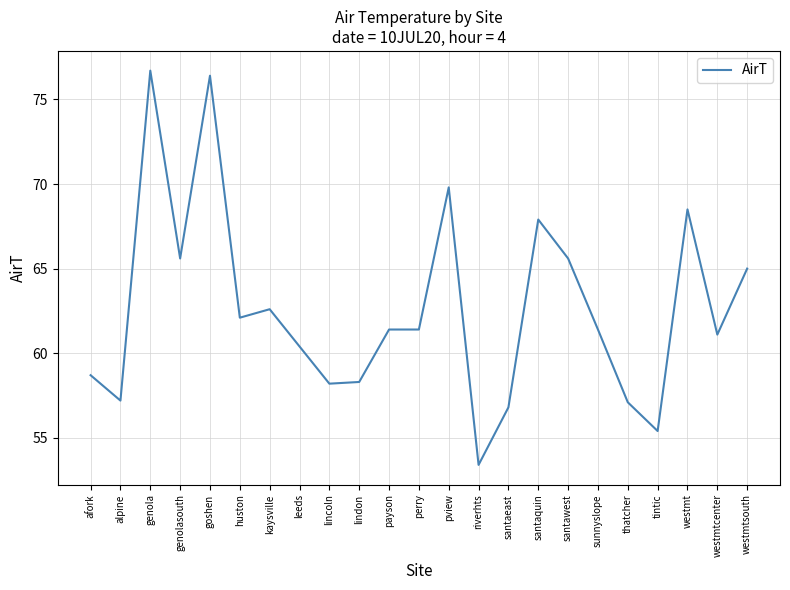

The value at goshen is 113.0. True or false?

False